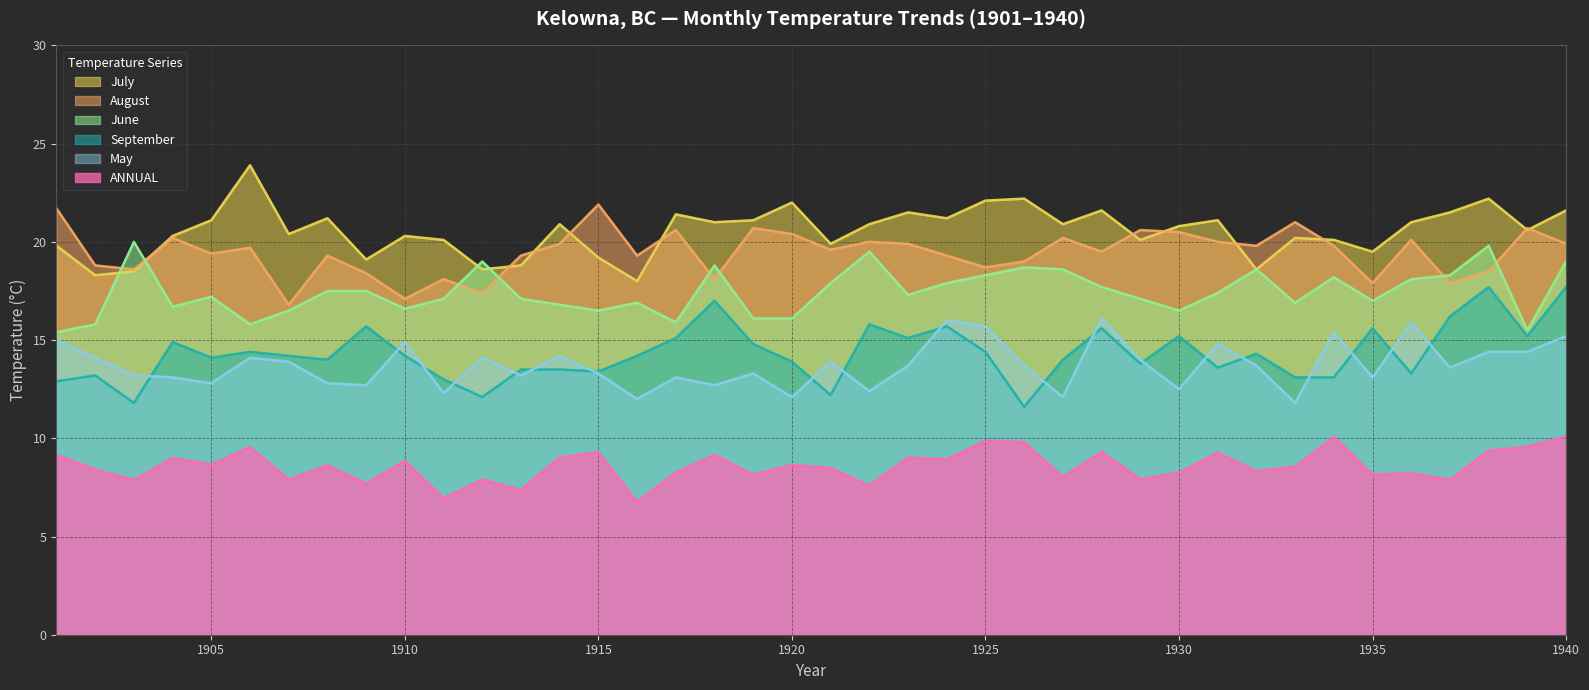

Count the number of data series in this chart.

6